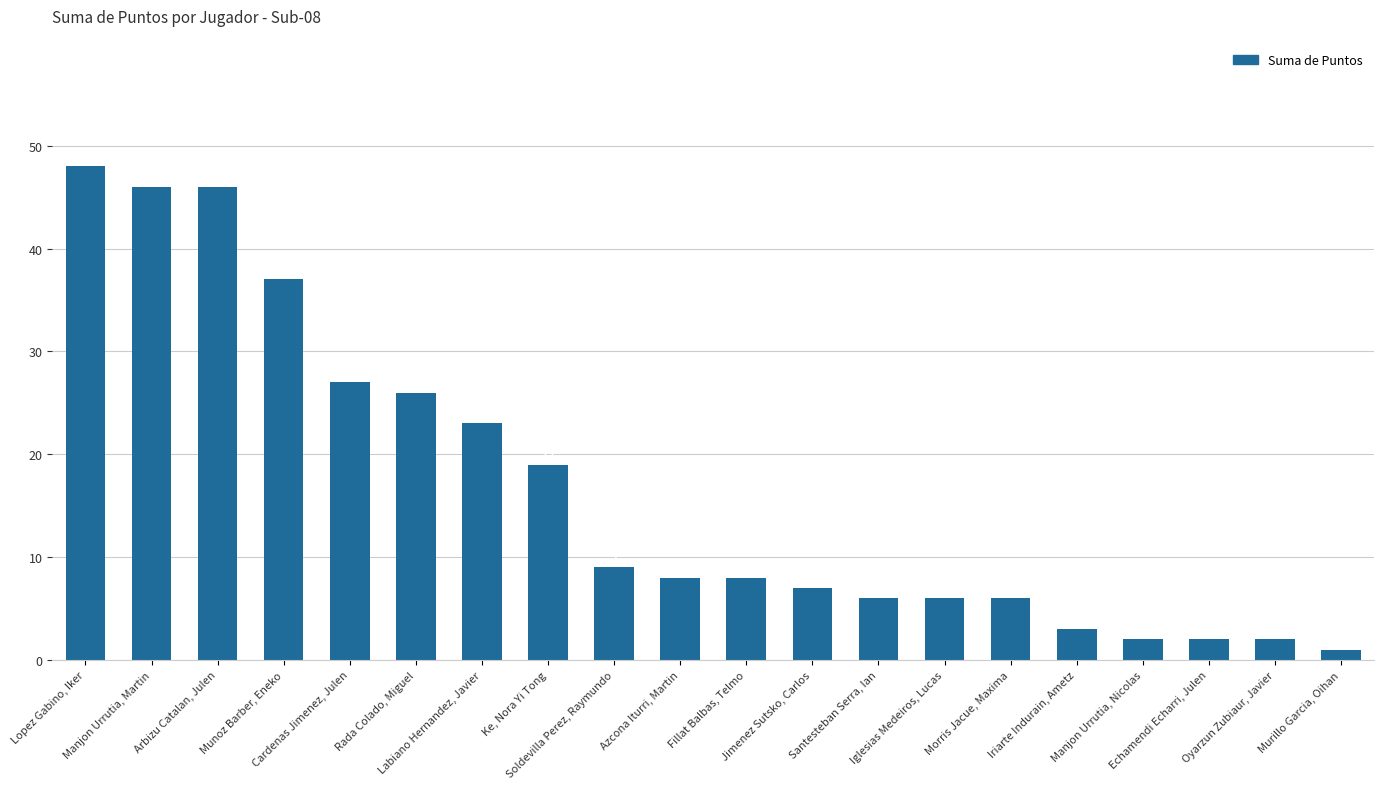

What is the ratio of the value at Azcona Iturri, Martin to the value at Cardenas Jimenez, Julen?

0.3